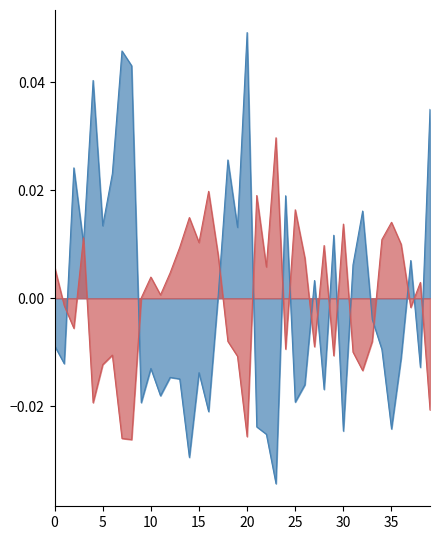

How many values in col_4 are above zero?

18